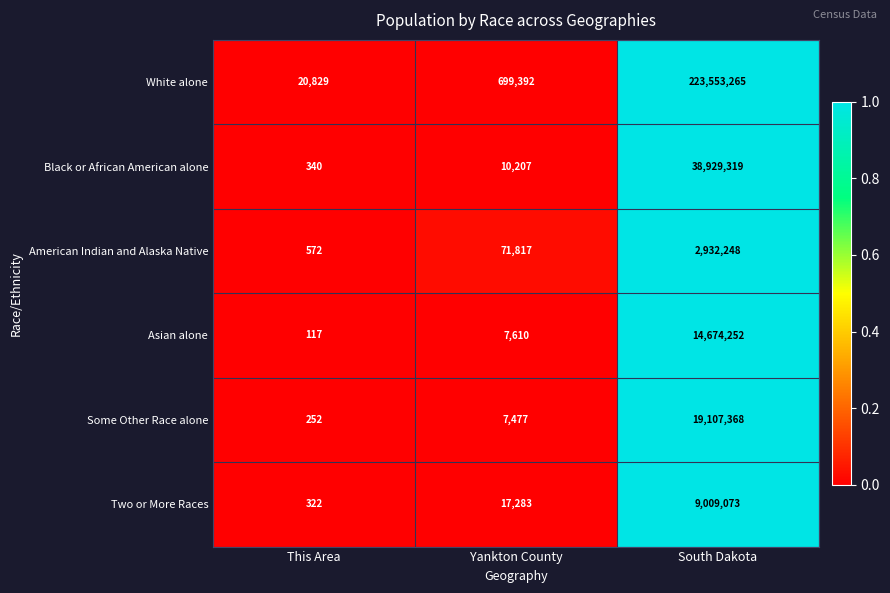

Reading left to right, transcribe all the data shown in this chart.

White alone: This Area=20829	Yankton County=699392	South Dakota=223553265
Black or African American alone: This Area=340	Yankton County=10207	South Dakota=38929319
American Indian and Alaska Native: This Area=572	Yankton County=71817	South Dakota=2932248
Asian alone: This Area=117	Yankton County=7610	South Dakota=14674252
Some Other Race alone: This Area=252	Yankton County=7477	South Dakota=19107368
Two or More Races: This Area=322	Yankton County=17283	South Dakota=9009073